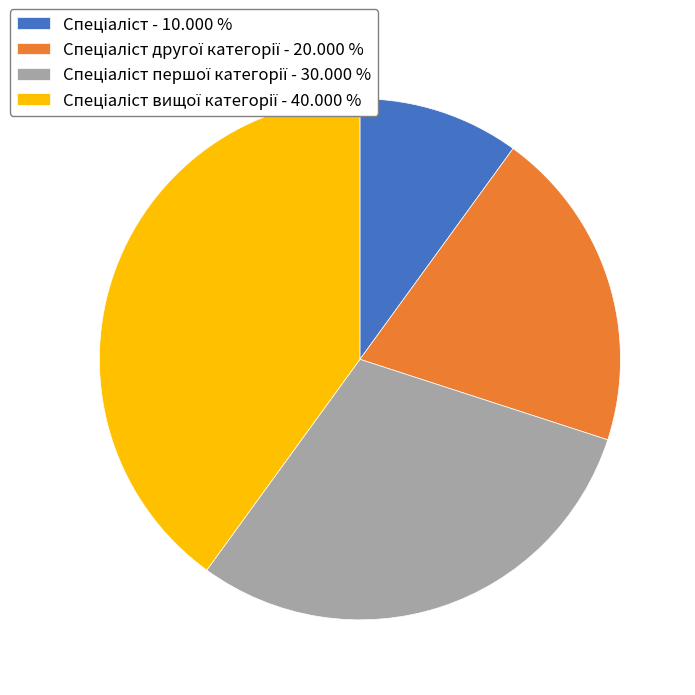

Is there a majority slice in this chart?

No